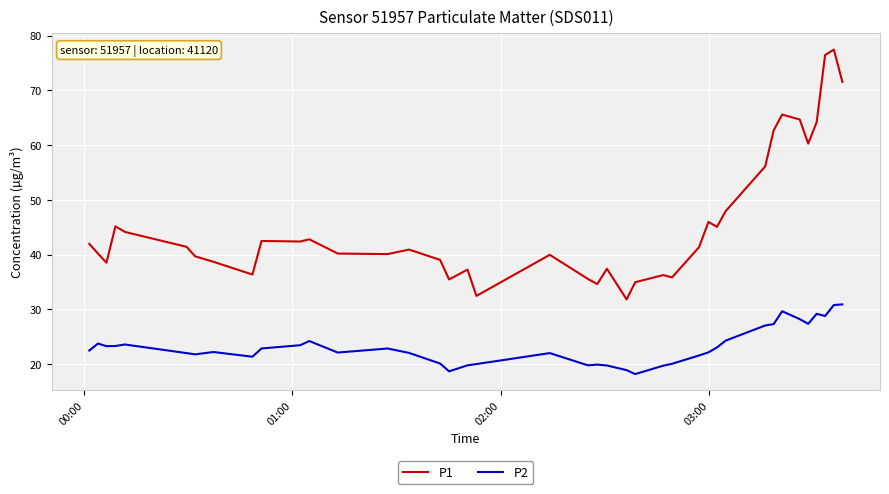

Rank the series by their maximum value, from highest to lowest.

P1, P2